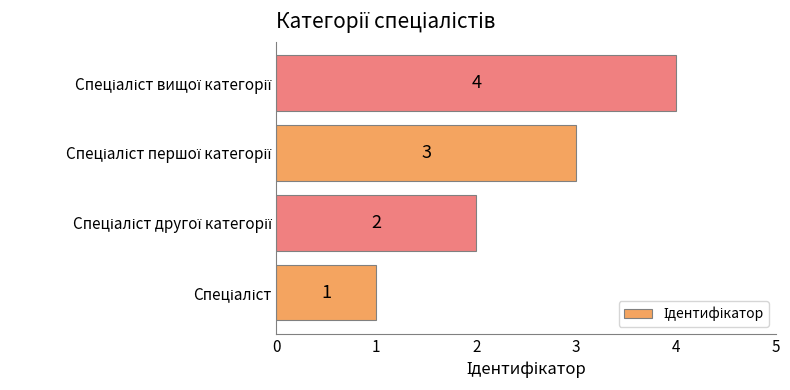

How many categories are shown in the chart?

4